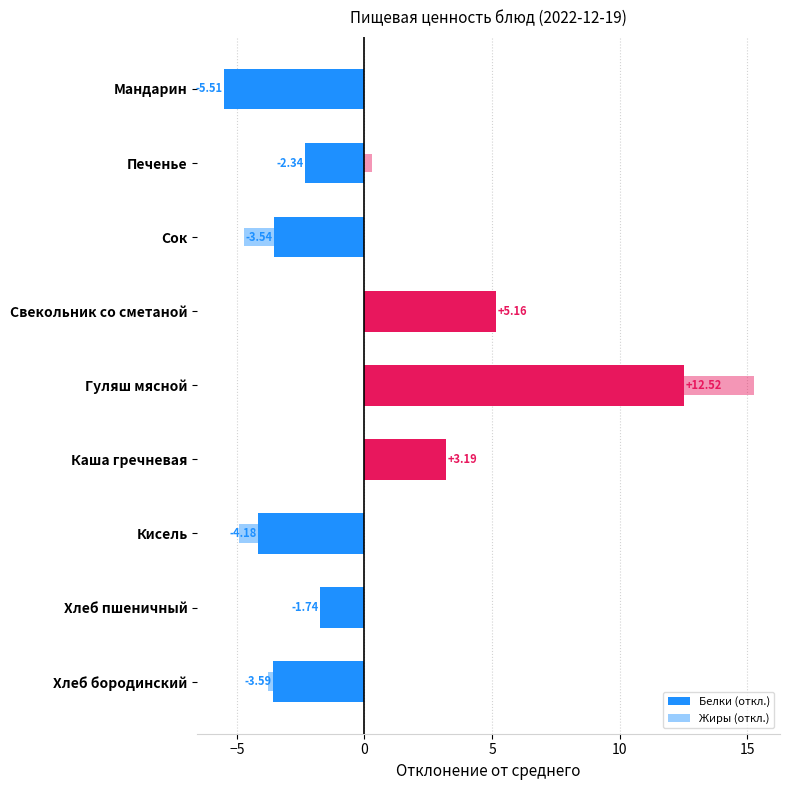

How many bars are there in each group?

2